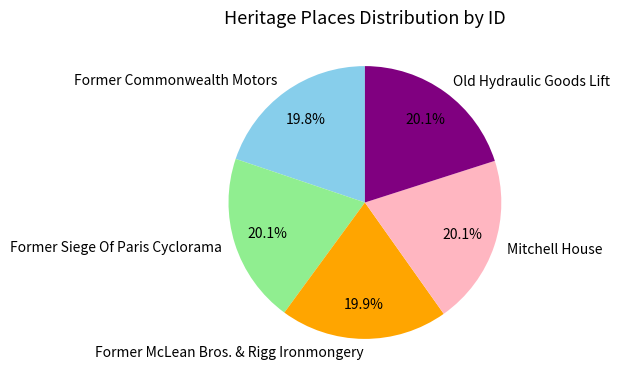

Is there any slice that represents more than half of the pie?

No